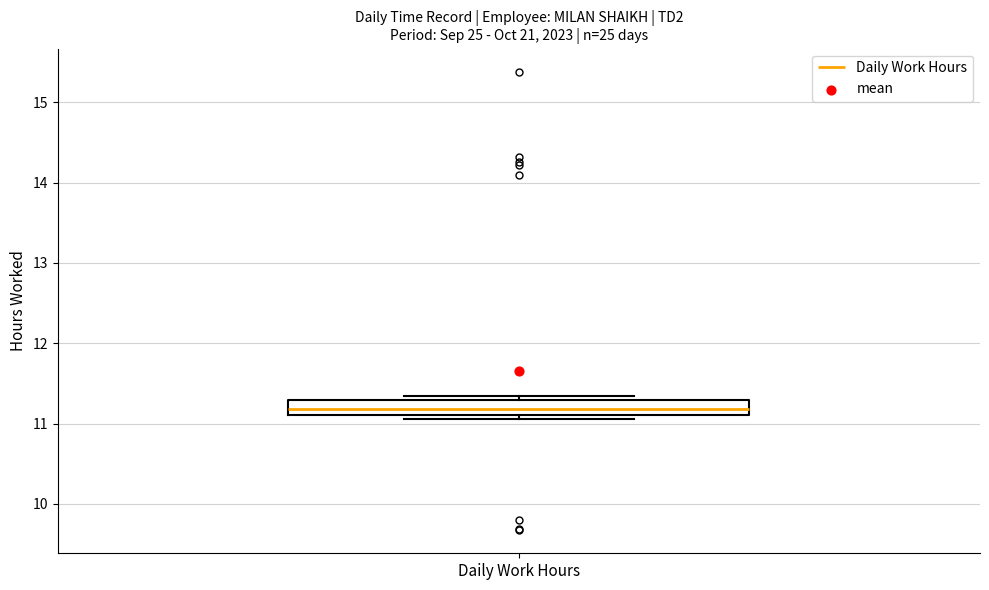

Where does the median line of the box for Daily Work Hours sit on the y-axis? The values are not printed on the chart, so give them approximately, as read against the axis.

11.2